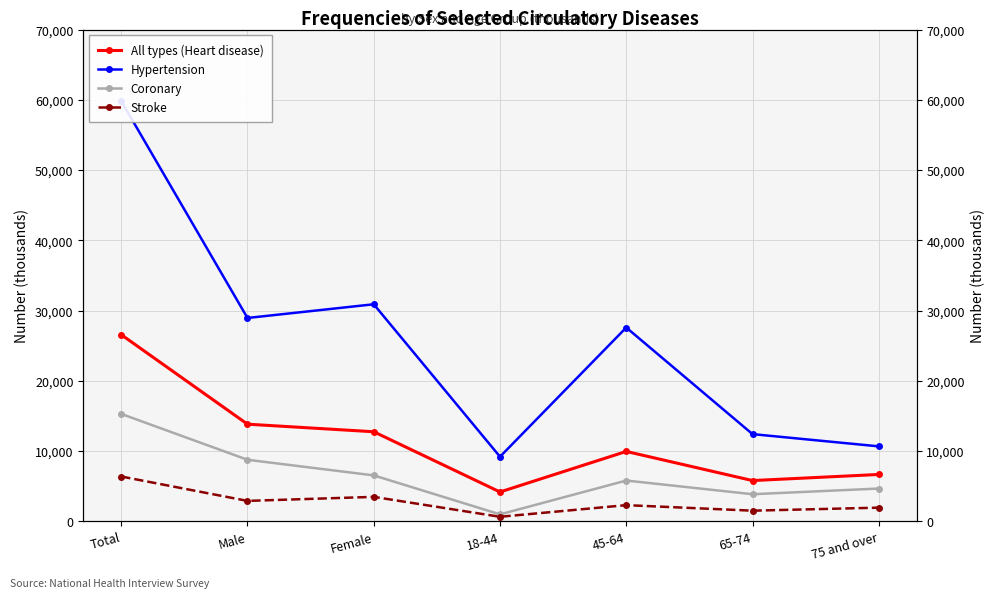

True or false: All types (Heart disease) and Hypertension intersect in this chart.

False